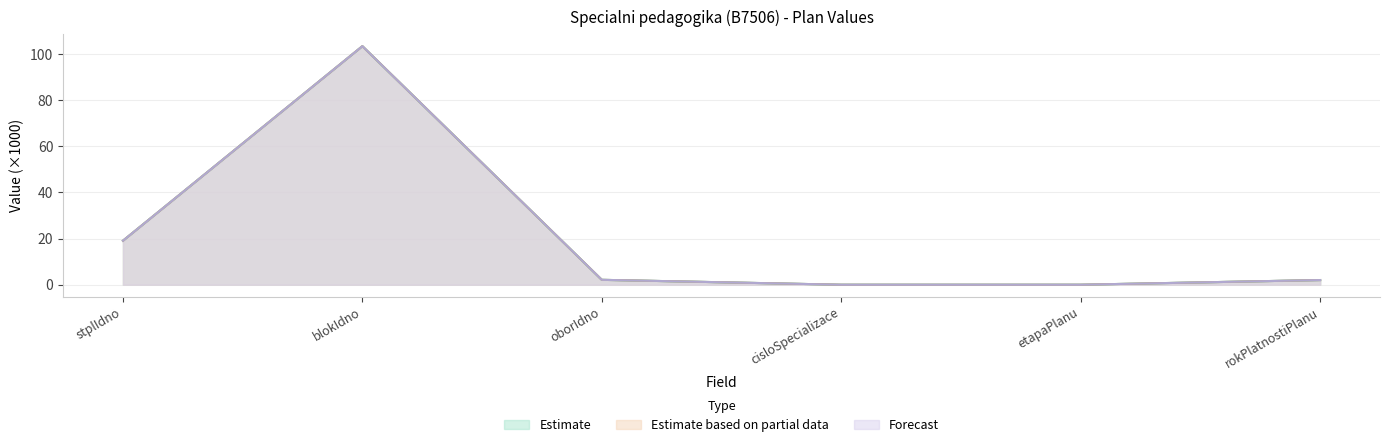

True or false: Estimate and Estimate based on partial data intersect in this chart.

False